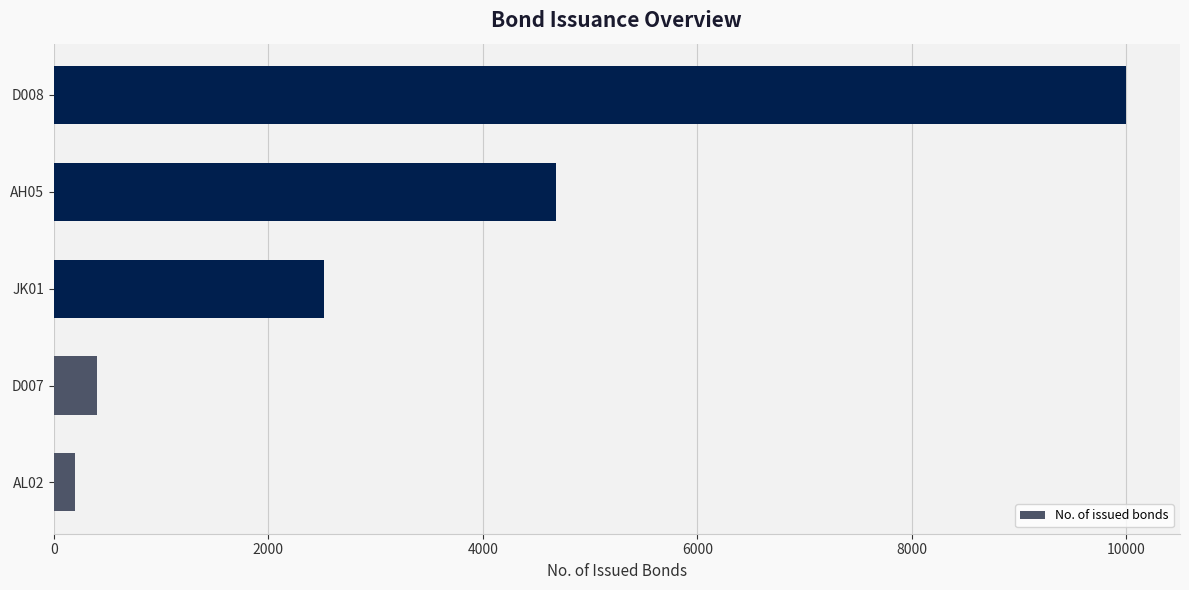

Reading bottom to top, transcribe all the data shown in this chart.

200	400	2520	4680	10000